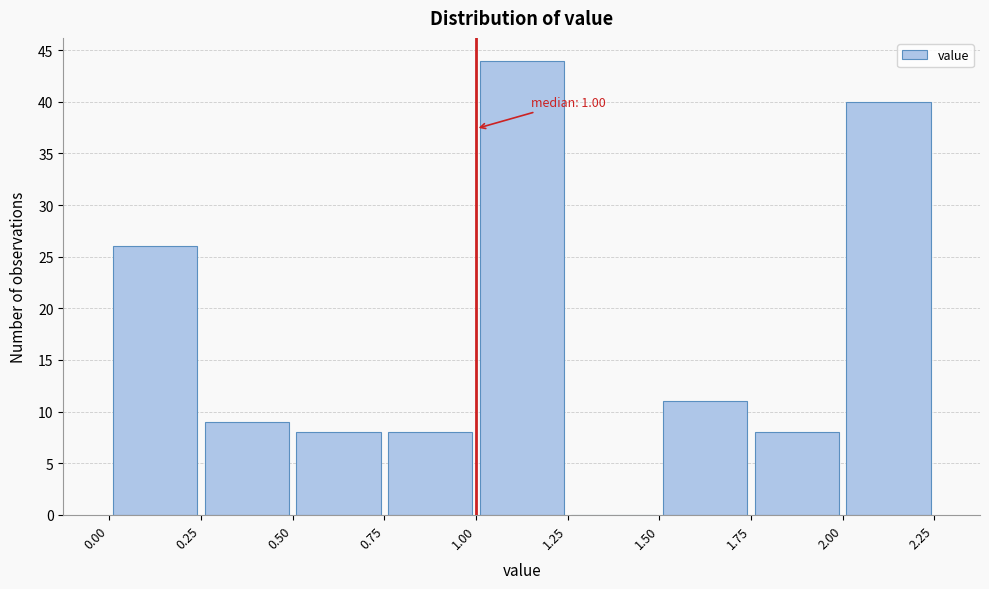

Which range on the x-axis has the tallest bar?

1.00 to 1.25